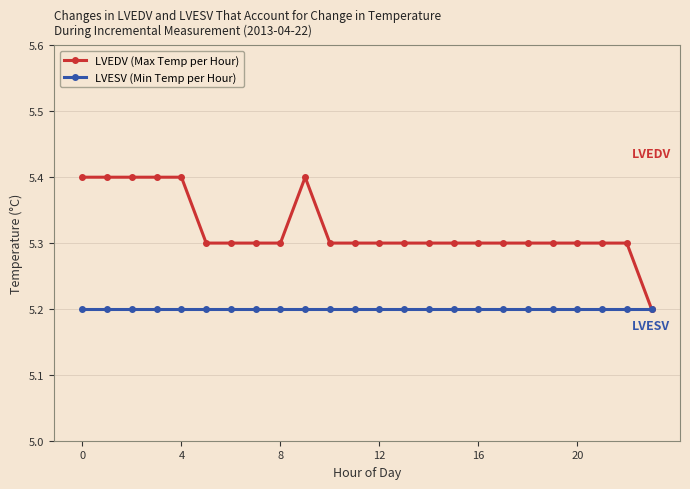

How many distinct data groups are displayed?

2